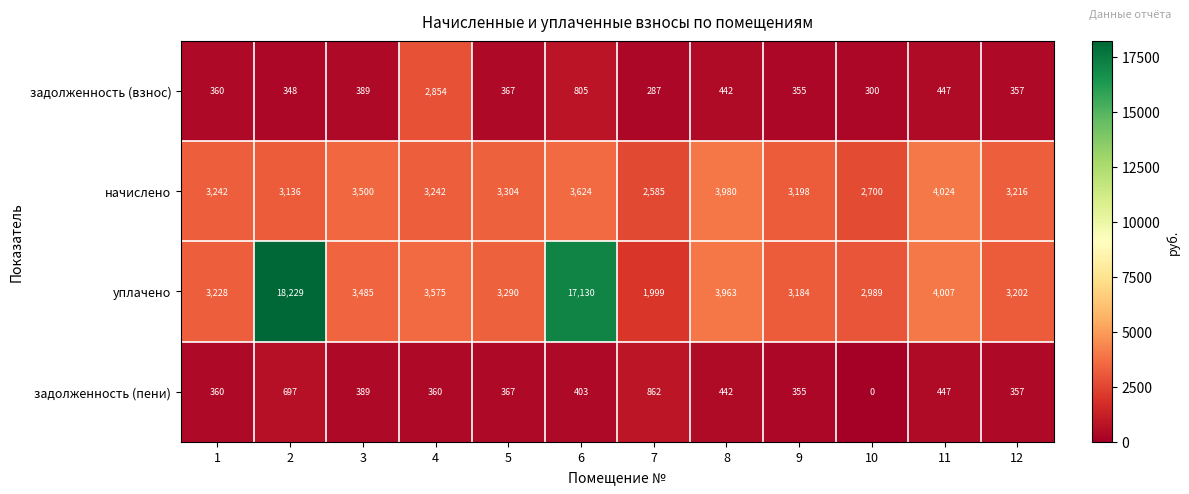

Where is уплачено nearest to the value 10114?

11